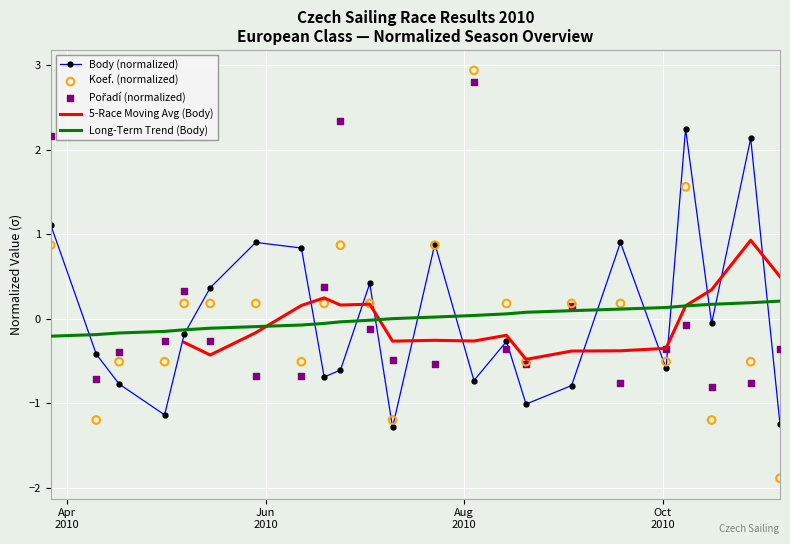

Which series contains the highest Y value?

Koef. (normalized)